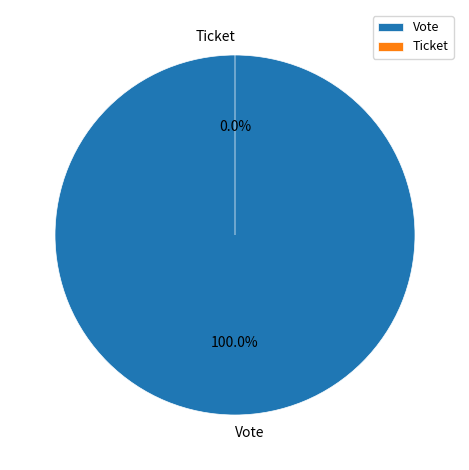

To the nearest percent, what is the difference between the Vote and Ticket slice percentages?

100%